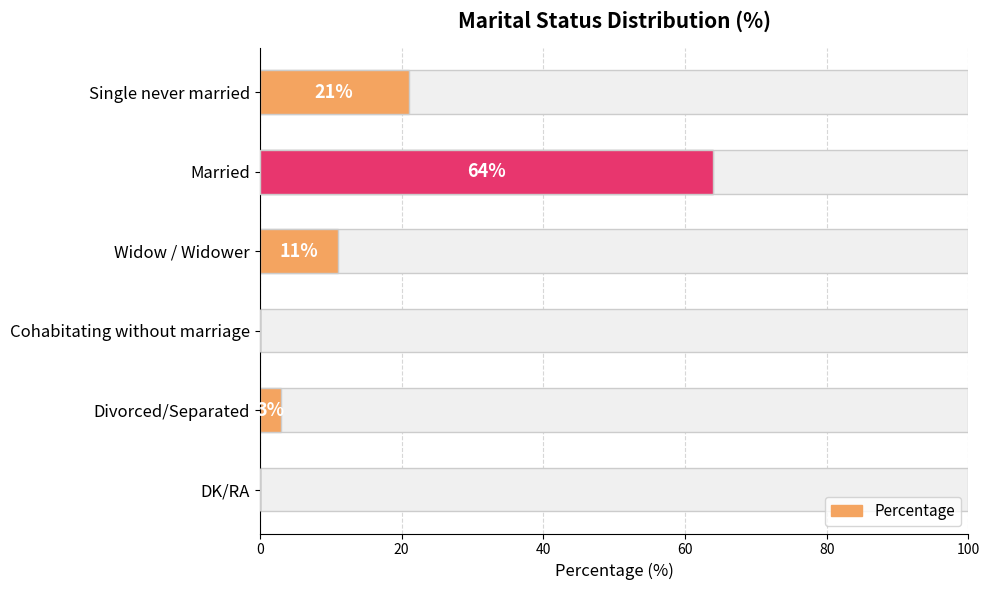

What is the sum of all values?

99